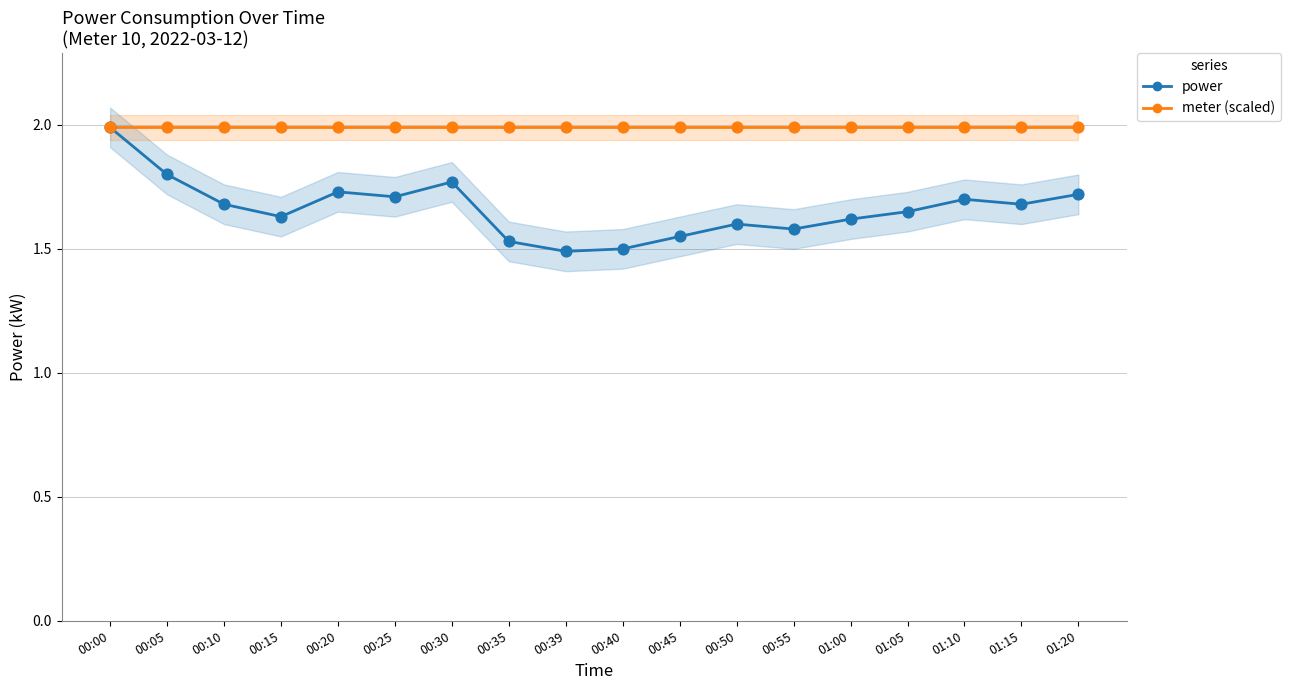

Is the value of power at 00:15 greater than the value of meter (scaled) at 00:10?

No